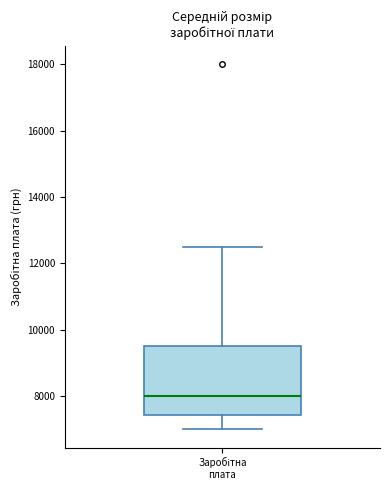

Read this box plot against the y-axis: the position of the median line, the range covered by the box, and the ends of both whiskers. The values are not printed on the chart, so give them approximately, as read against the axis.

median 8000, box 7400 to 9600, whiskers 7000 to 12600